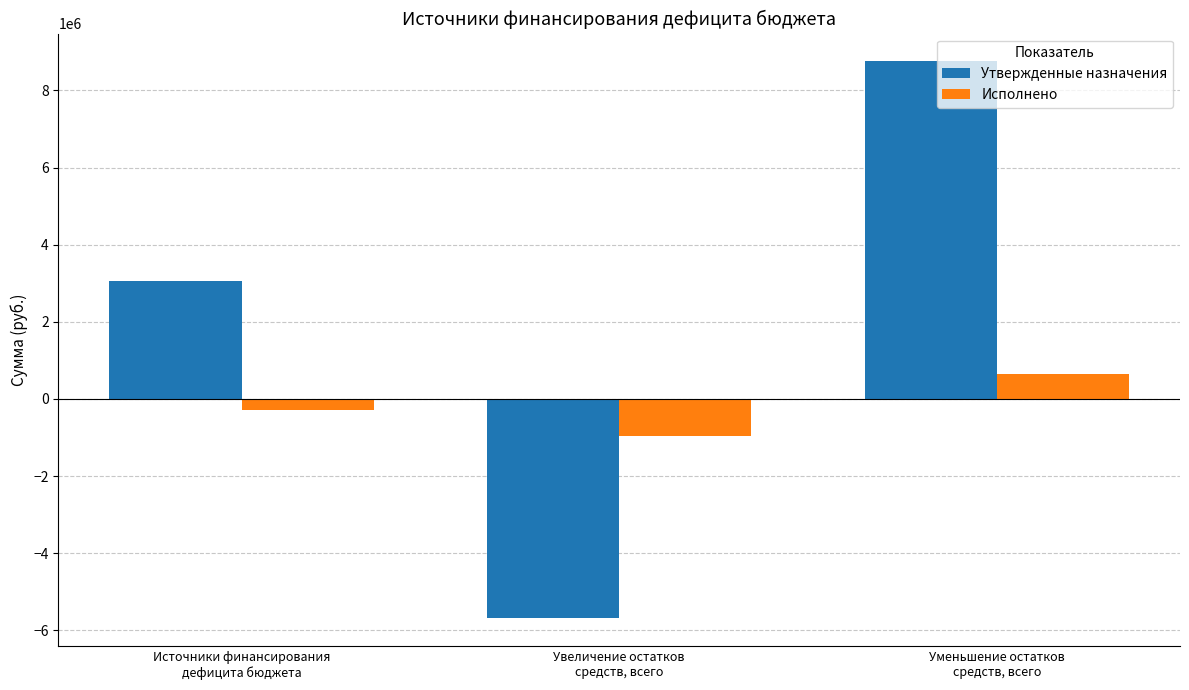

Which series has the largest total across all categories?

Утвержденные назначения